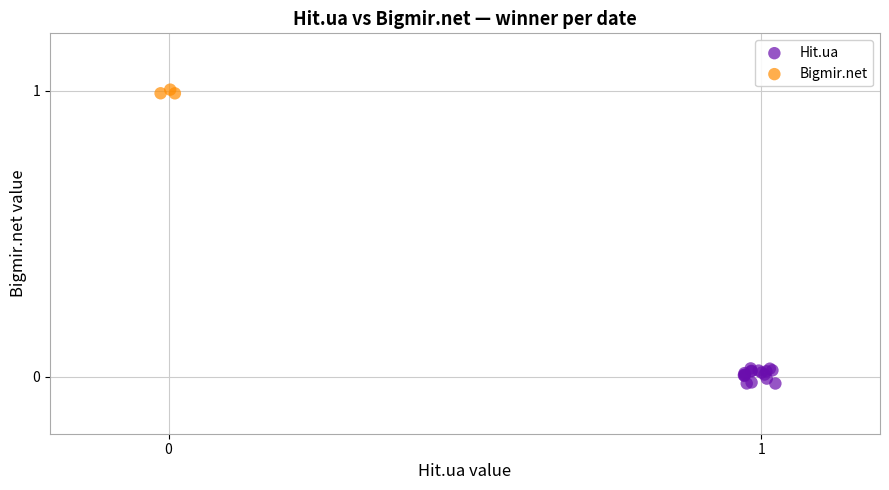

Which series reaches the maximum Y coordinate?

Bigmir.net